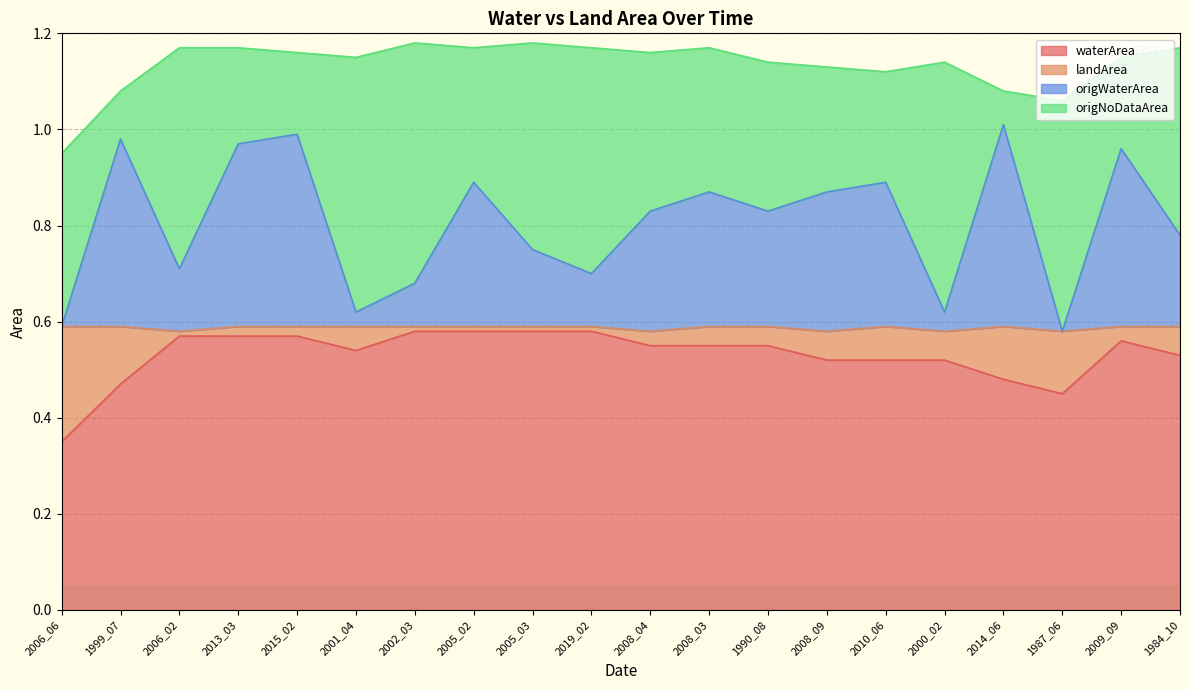

Which series changed the most between 2010_06 and 2014_06?

origWaterArea